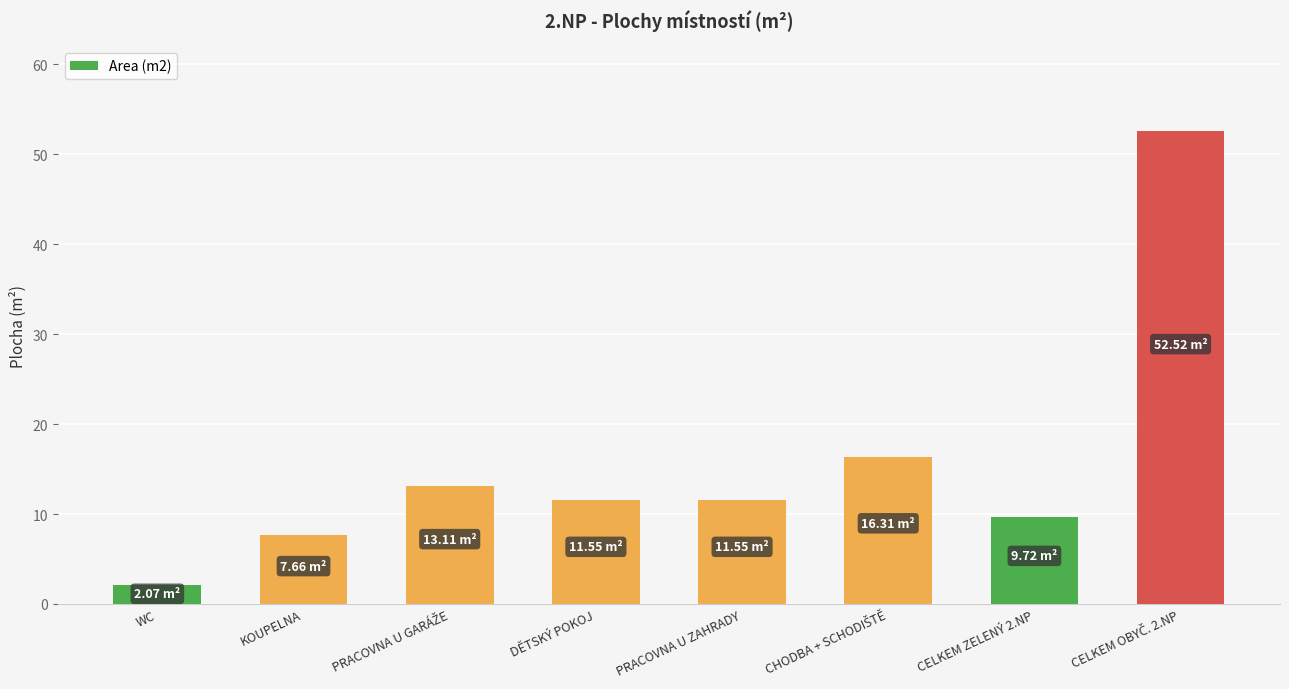

What is the label of the 5th bar from the right?

DĚTSKÝ POKOJ